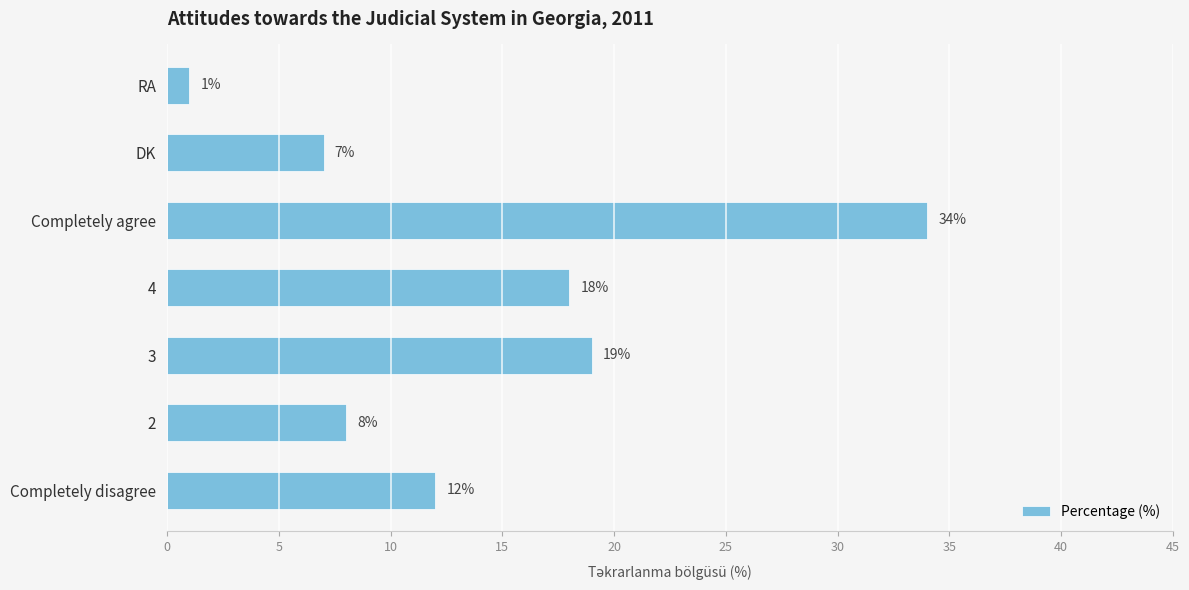

Which has a higher value, 3 or Completely agree?

Completely agree